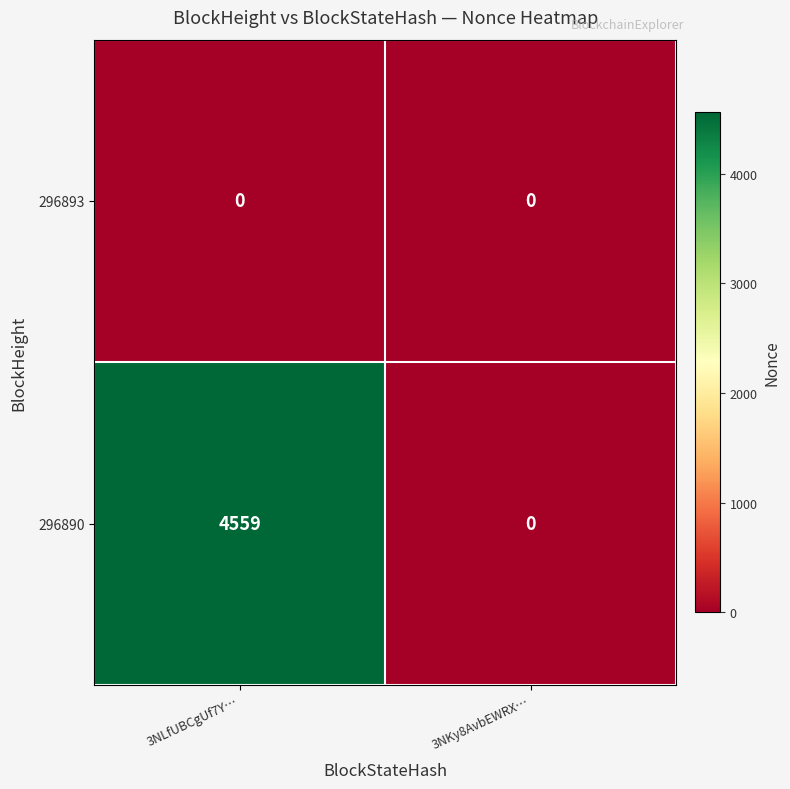

At 3NLfUBCgUf7Y…, list the series in order from largest to smallest.

296890, 296893